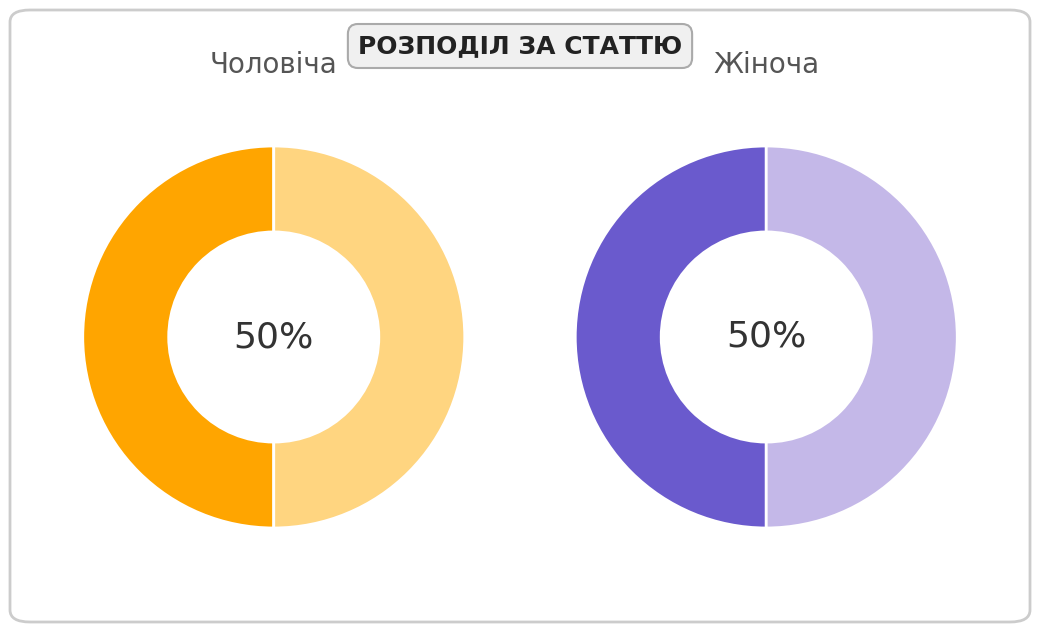

Is the sum of Жіноча and Чоловіча greater than half?

Yes